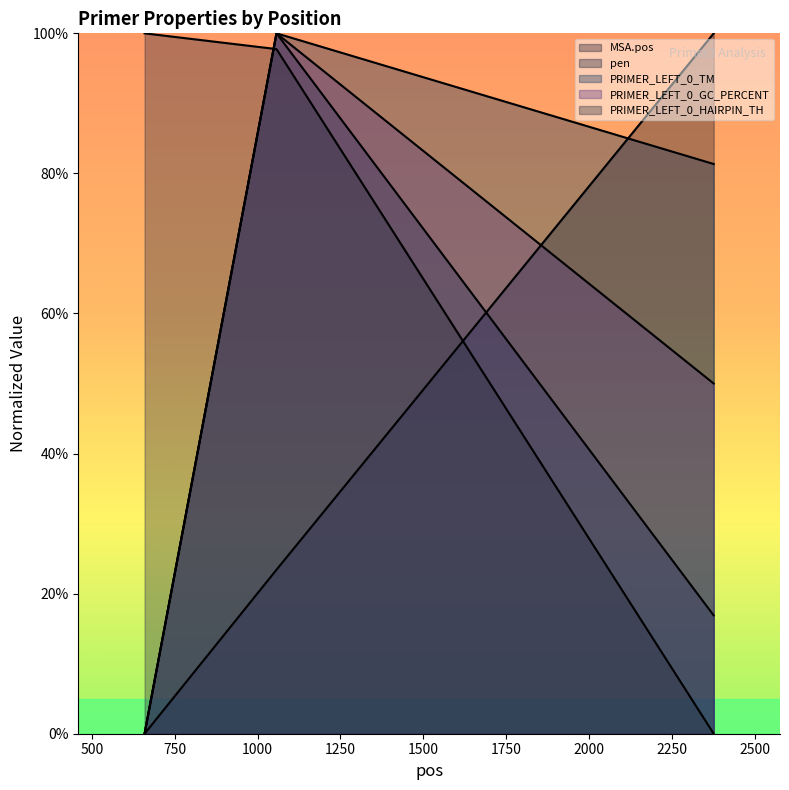

Reading right to left, transcribe all the data shown in this chart.

MSA.pos: 2376=100.0	1057=23.4	659=0.0
pen: 2376=16.9	1057=100.0	659=0.0
PRIMER_LEFT_0_TM: 2376=81.3	1057=100.0	659=0.0
PRIMER_LEFT_0_GC_PERCENT: 2376=50.0	1057=100.0	659=0.0
PRIMER_LEFT_0_HAIRPIN_TH: 2376=0.0	1057=97.8	659=100.0